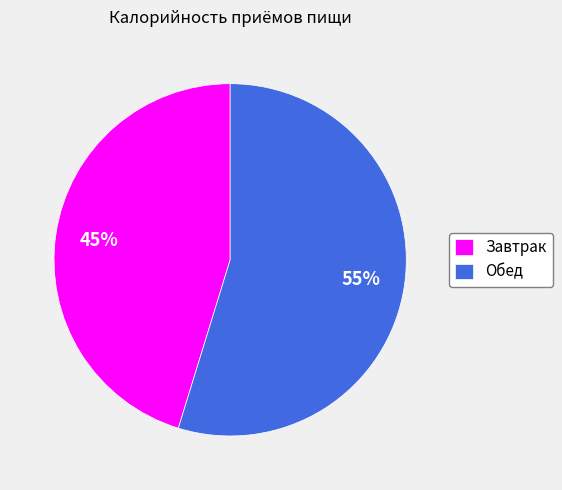

To the nearest percent, what is the difference between the largest and smallest slice percentages?

10%